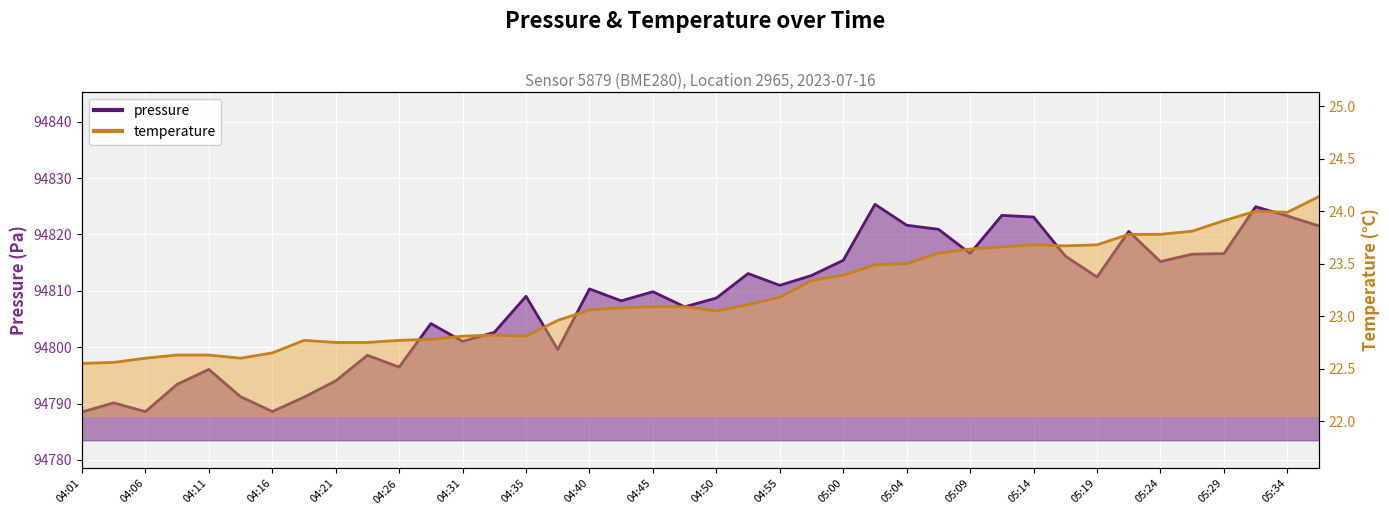

In pressure, how many points are higher than both neighbors (excluding endpoints)?

12